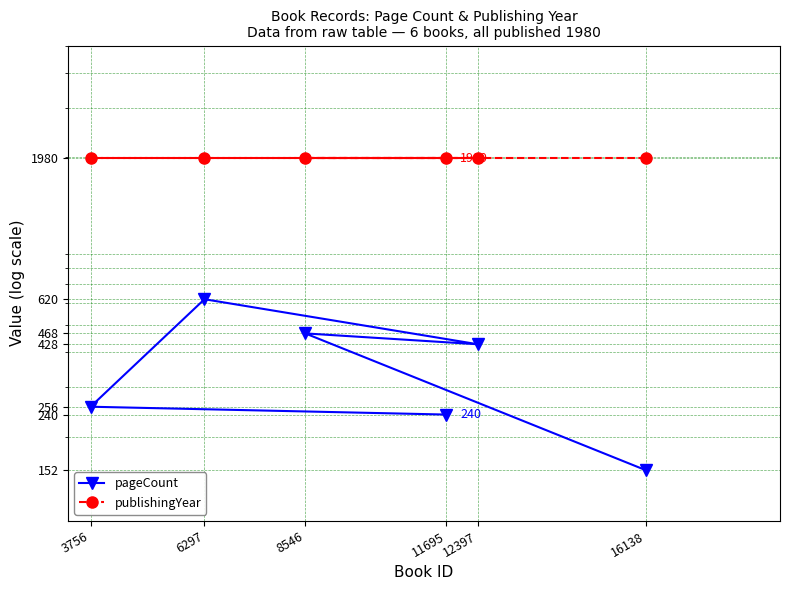

What is the sum of the pageCount values at 6297 and 11695?

860